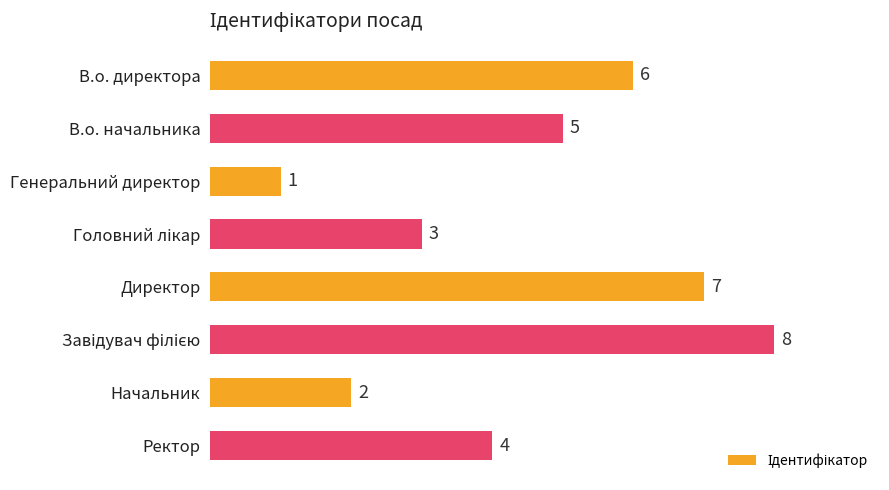

Reading top to bottom, list all the values displayed in this chart.

6	5	1	3	7	8	2	4